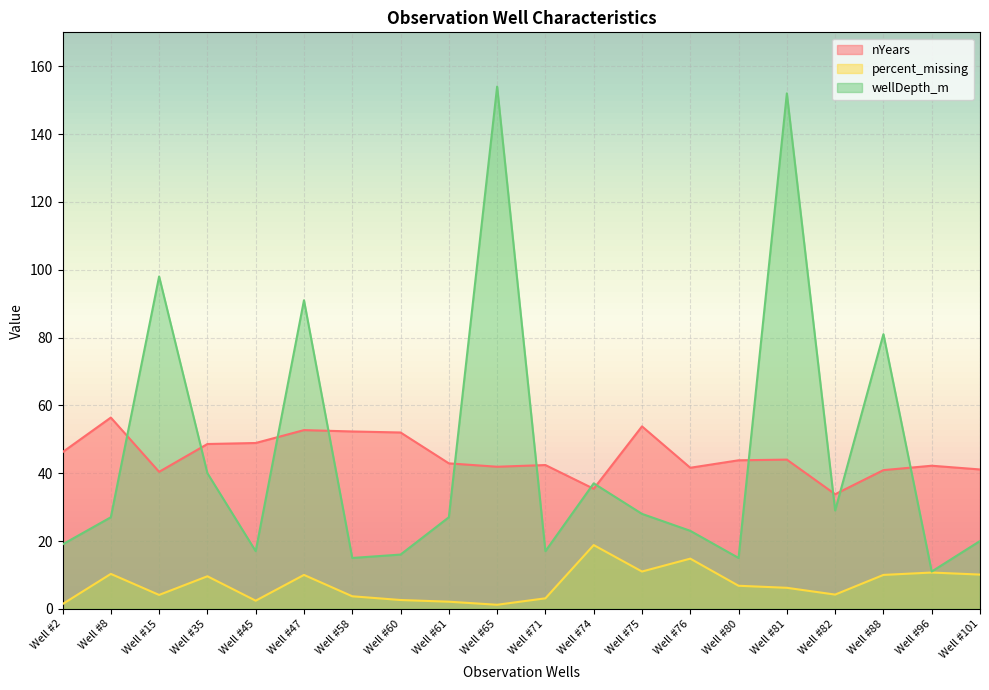

What is the difference between the maximum and minimum values in the wellDepth_m series?

143.0